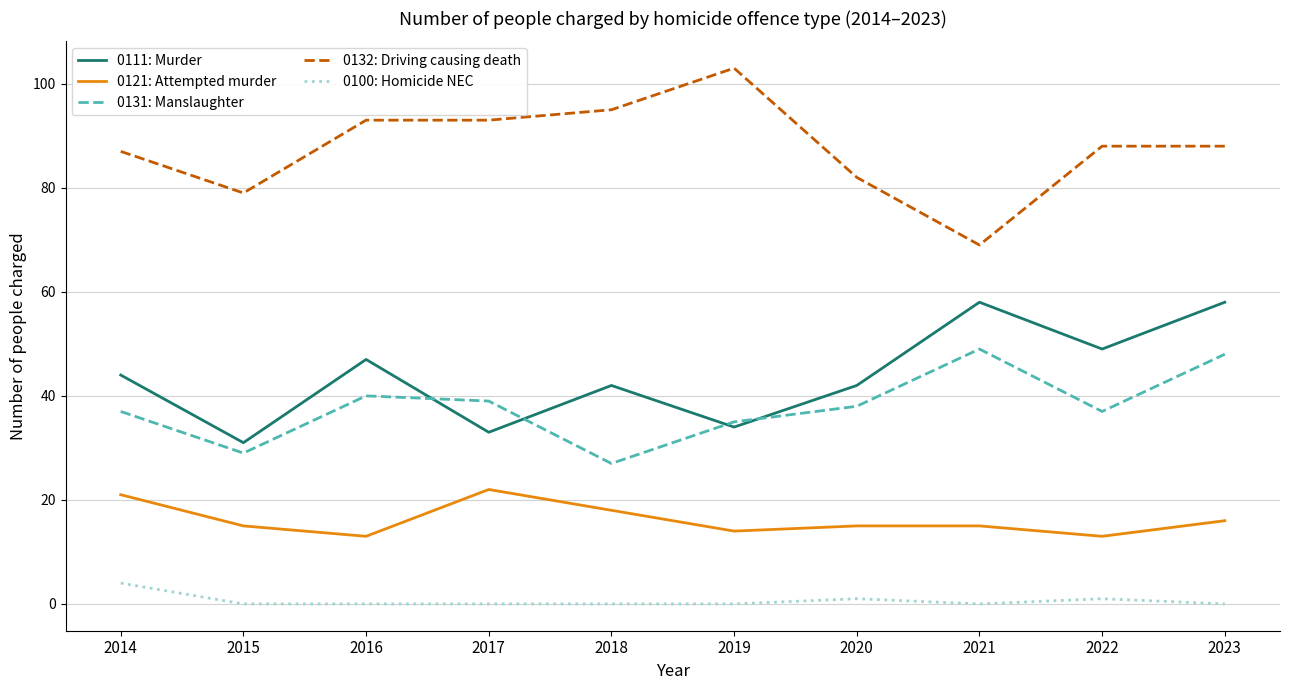

What is the spread (max minus min) of values at 2016?

93